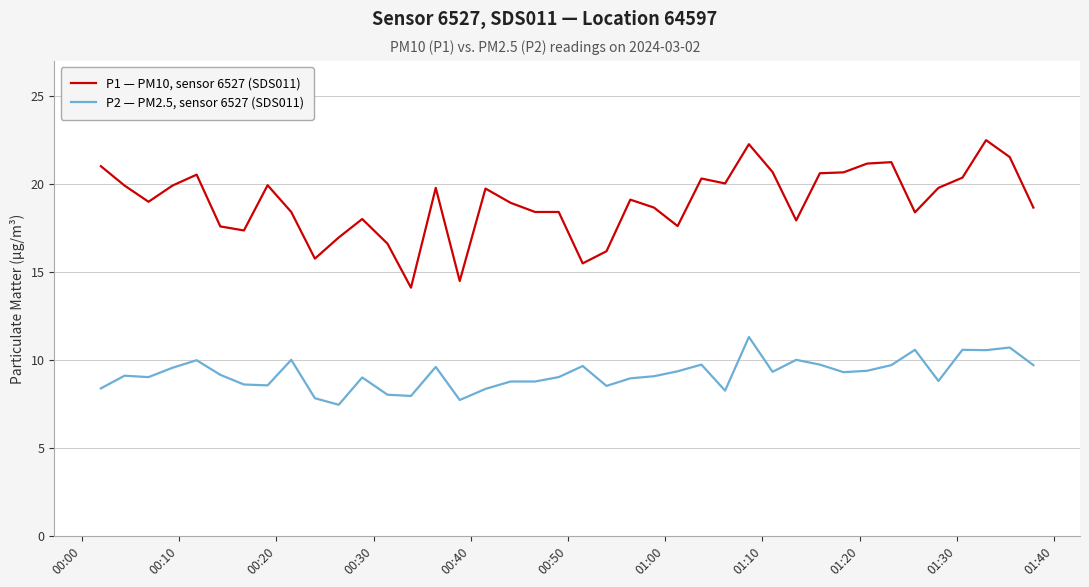

Which series has the largest total across all categories?

P1 — PM10, sensor 6527 (SDS011)